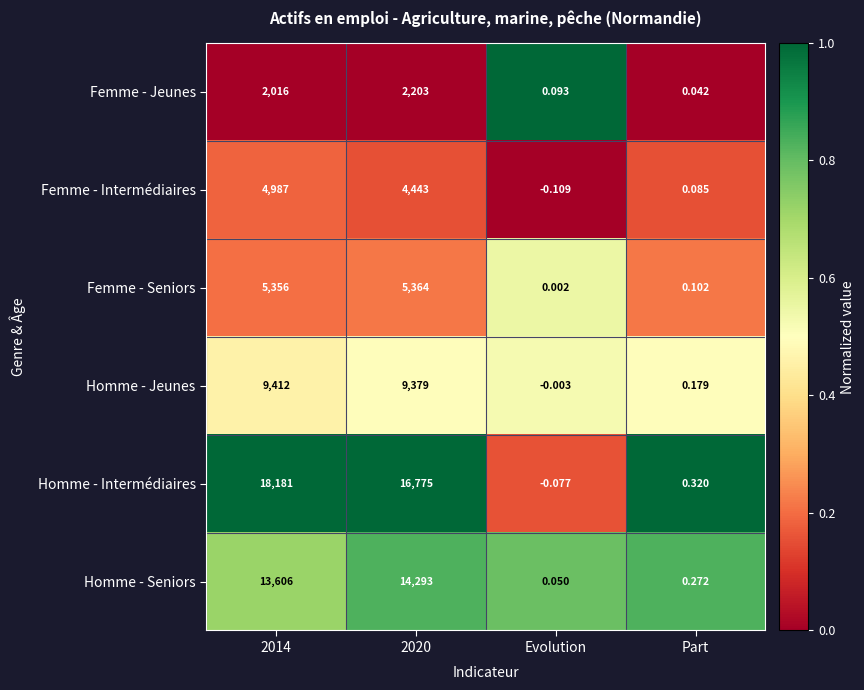

Which series has the largest range (max minus min)?

Homme - Intermédiaires